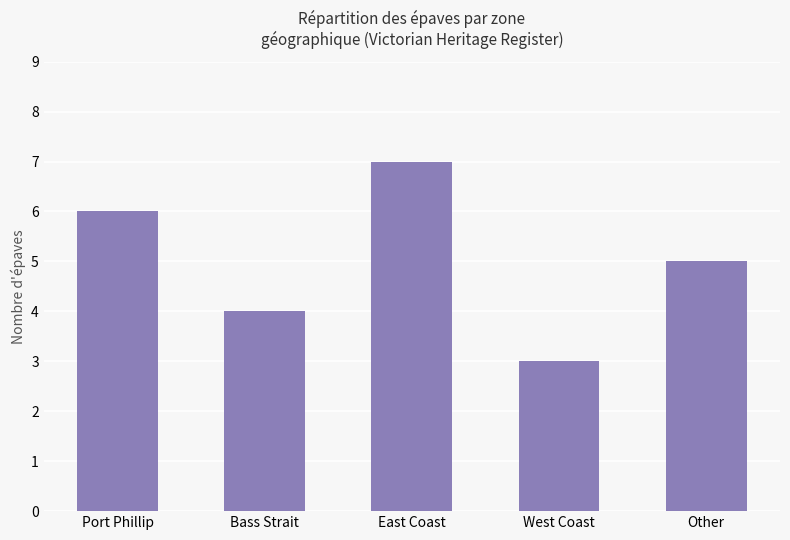

How many data points are less than 5?

2